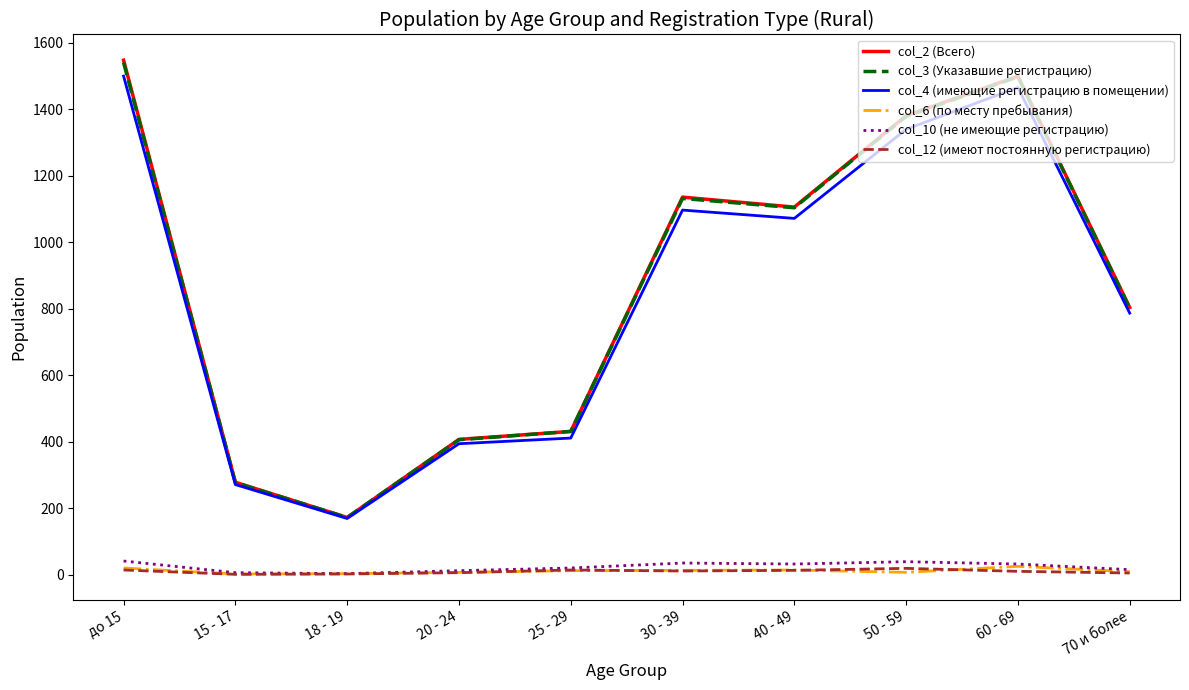

What is the average value of the col_3 (Указавшие регистрацию) series?

874